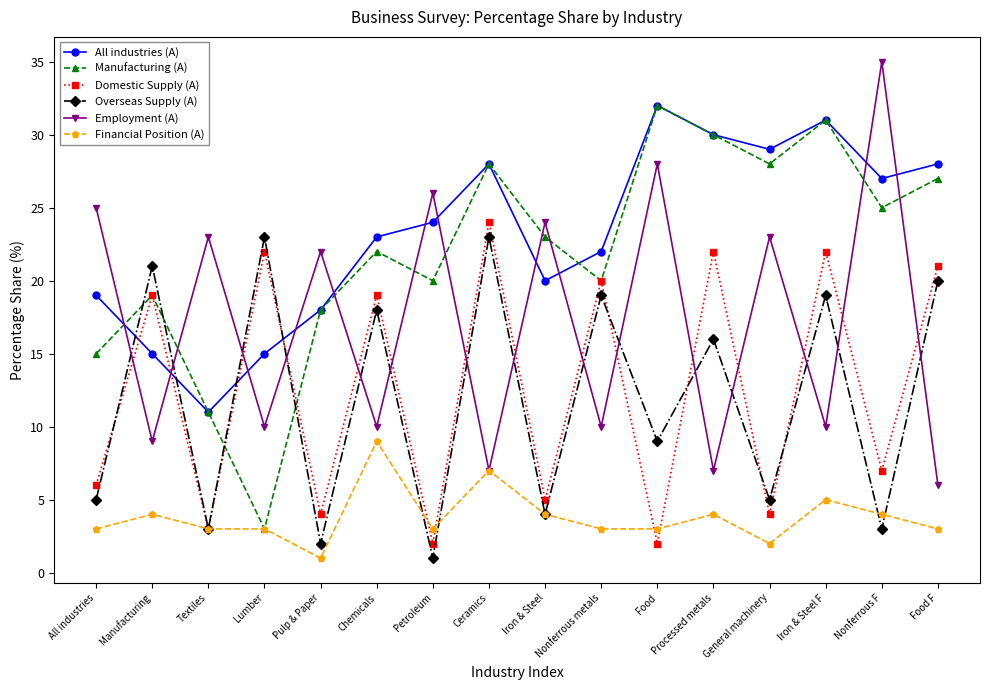

Is it true that Employment (A) equals 63 at Nonferrous F?

False